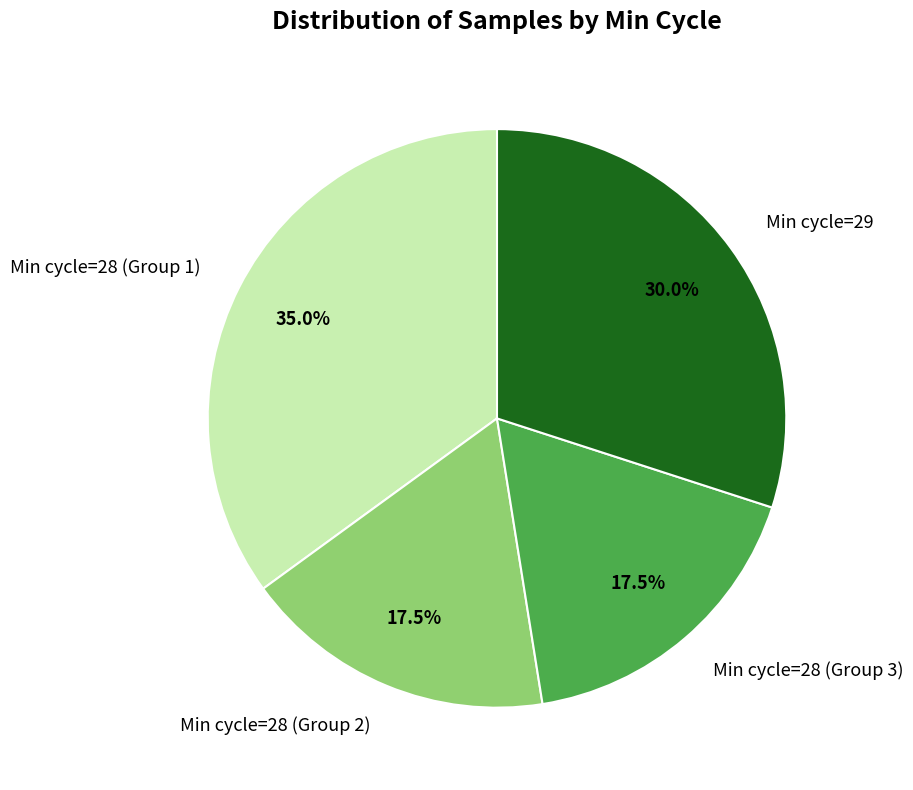

Combined, what portion of the pie is Min cycle=29 and Min cycle=28 (Group 3)?

47.5%